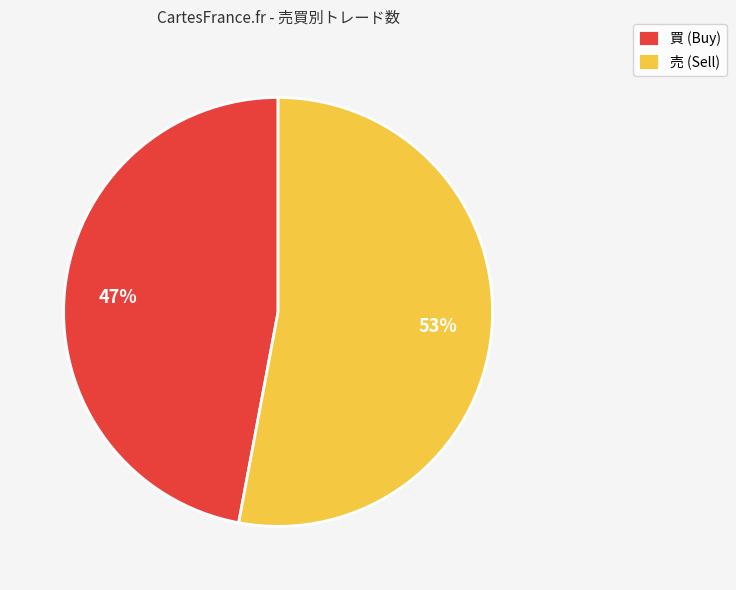

Which category has the smallest portion of the pie?

買 (Buy)